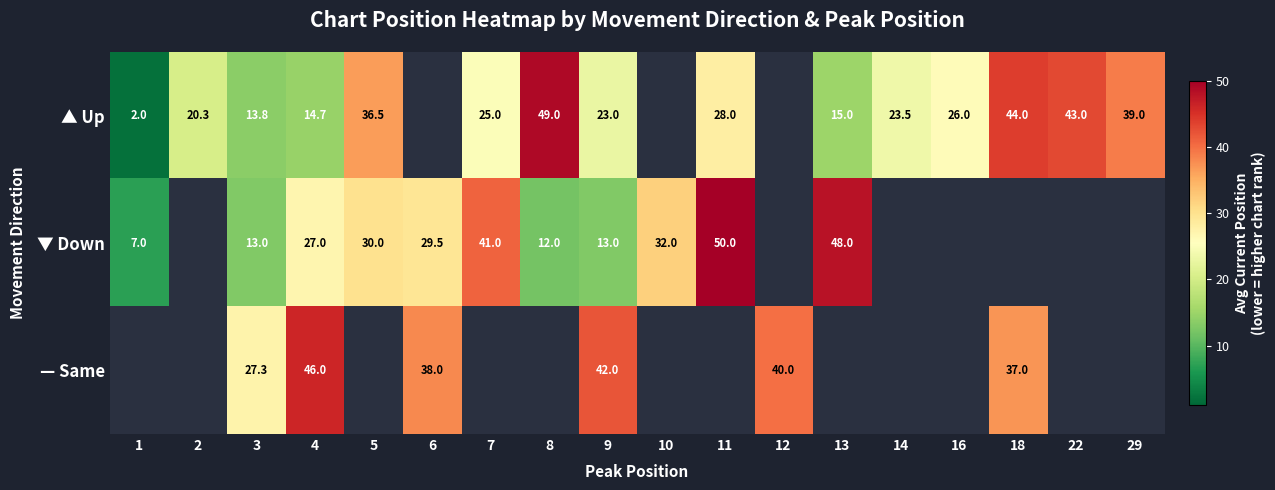

The value of ▲ Up at 22 is 43.0. True or false?

True